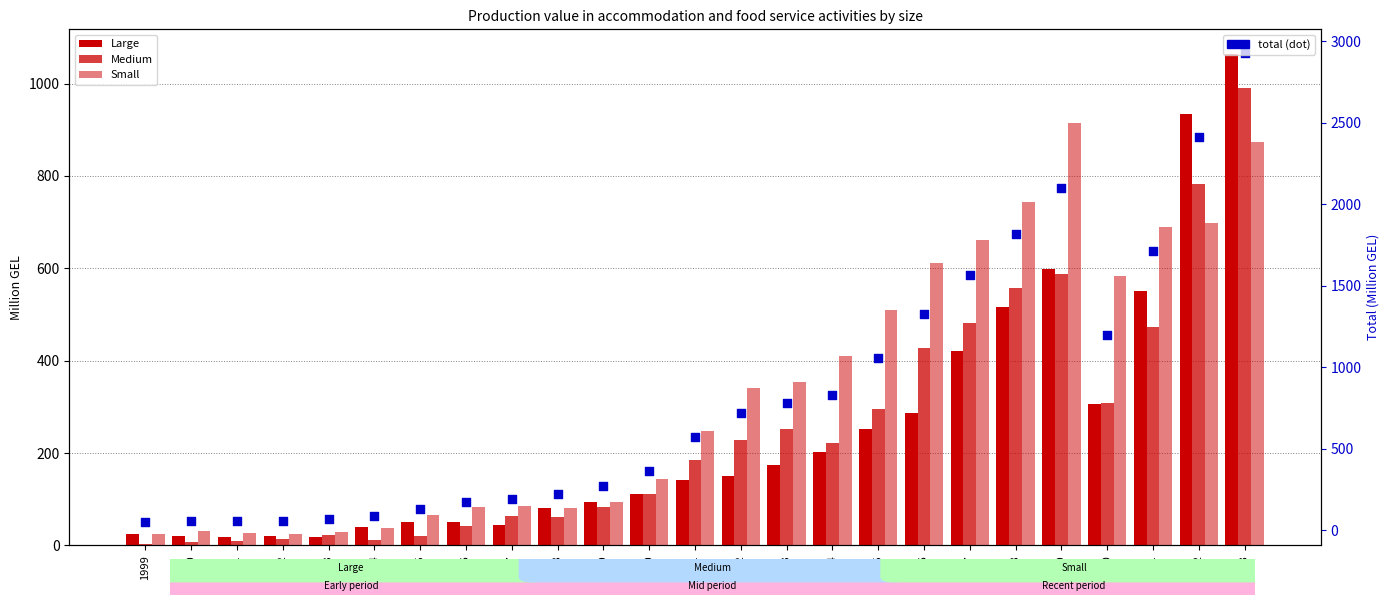

Which series has the largest total across all categories?

Total